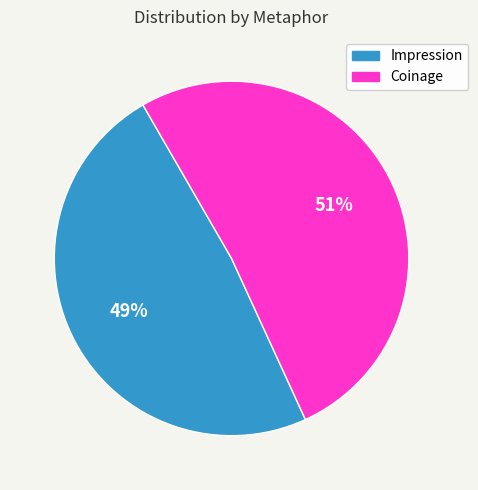

Is there any slice that represents more than half of the pie?

Yes